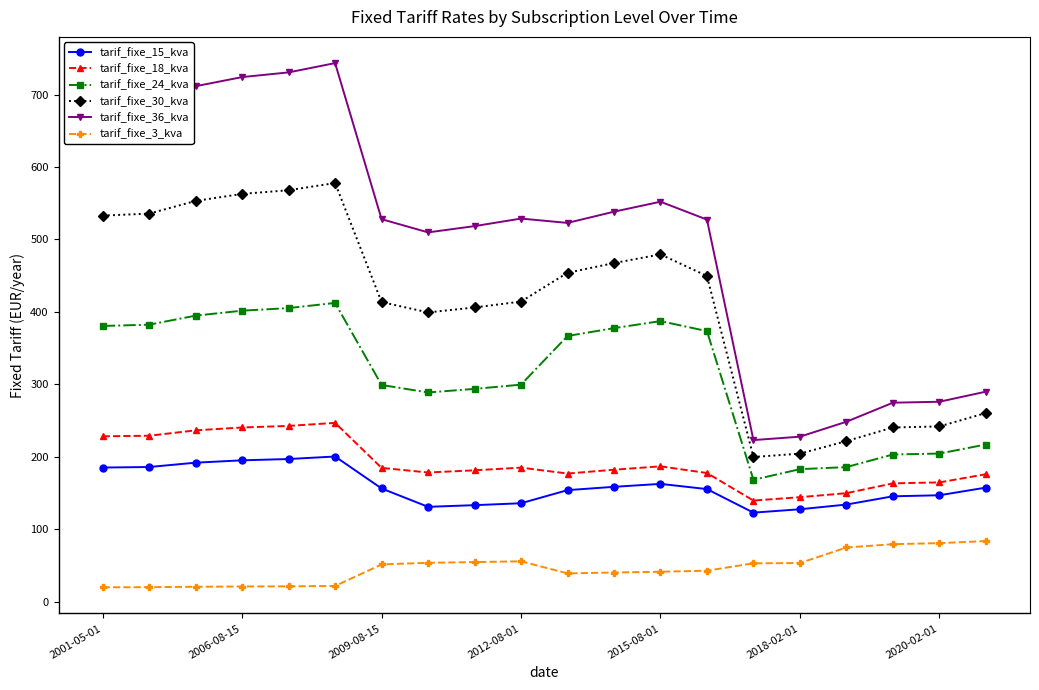

What is the lowest value of the tarif_fixe_24_kva series?

168.1